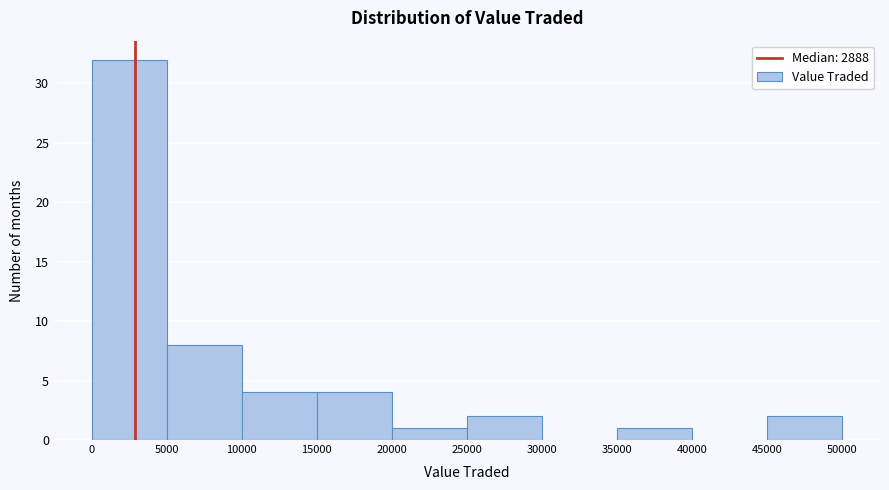

Reading left to right, list every bar in this chart as the range it spans on the x-axis followed by its height. The values are not printed on the chart, so give them approximately, as read against the axis.

0 to 5000: 32
5000 to 10000: 8
10000 to 15000: 4
15000 to 20000: 4
20000 to 25000: 1
25000 to 30000: 2
30000 to 35000: 0
35000 to 40000: 1
40000 to 45000: 0
45000 to 50000: 2